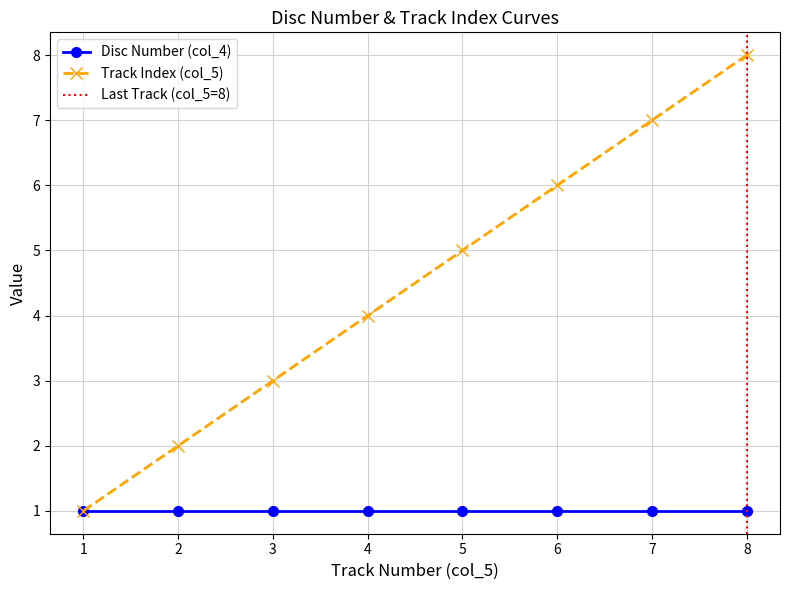

At which label does the data first exceed 5?

6